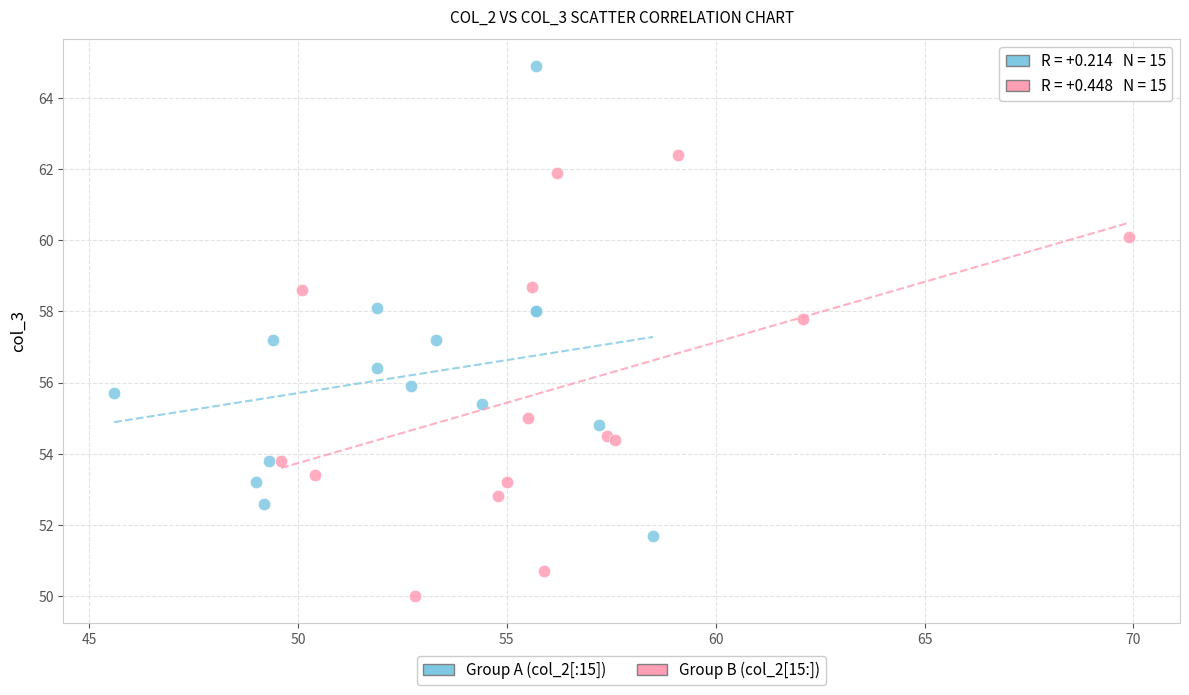

Which series reaches the minimum Y coordinate?

Group B (col_2[15:])